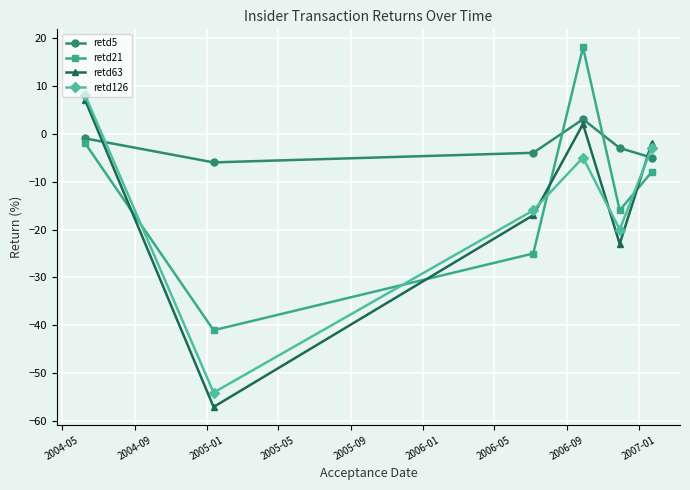

What is the greatest value displayed?

18